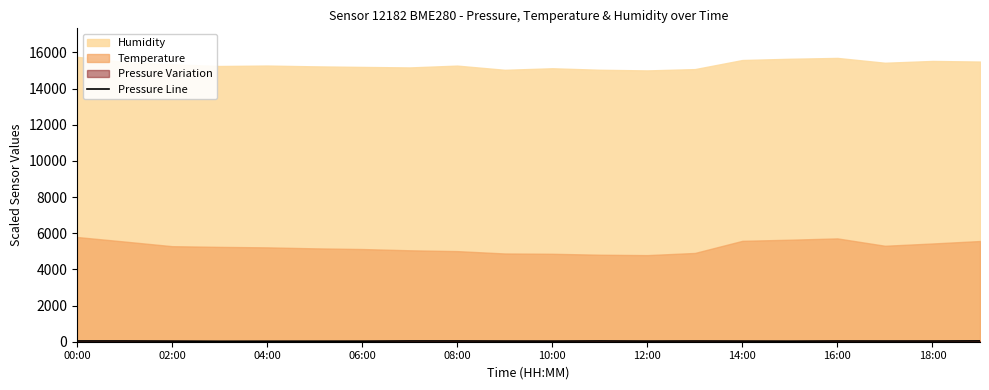

The value at 11 is 62.9. True or false?

False